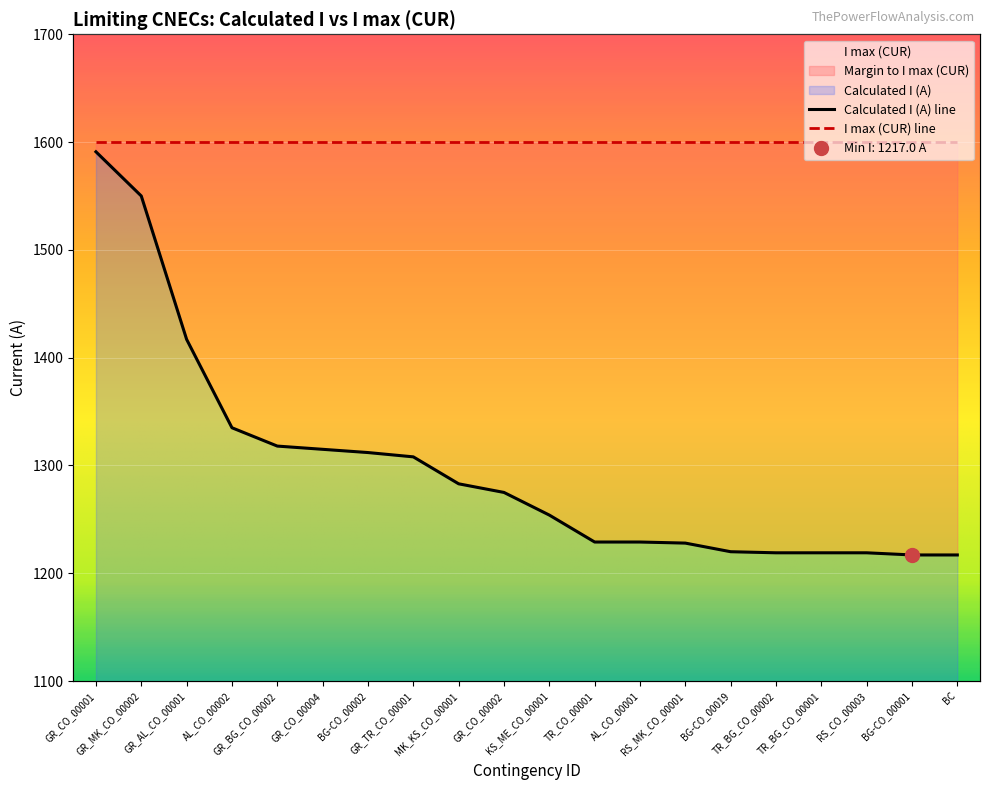

Approximately how many times larger is the value at RS_MK_CO_00001 compared to KS_ME_CO_00001?

1.0